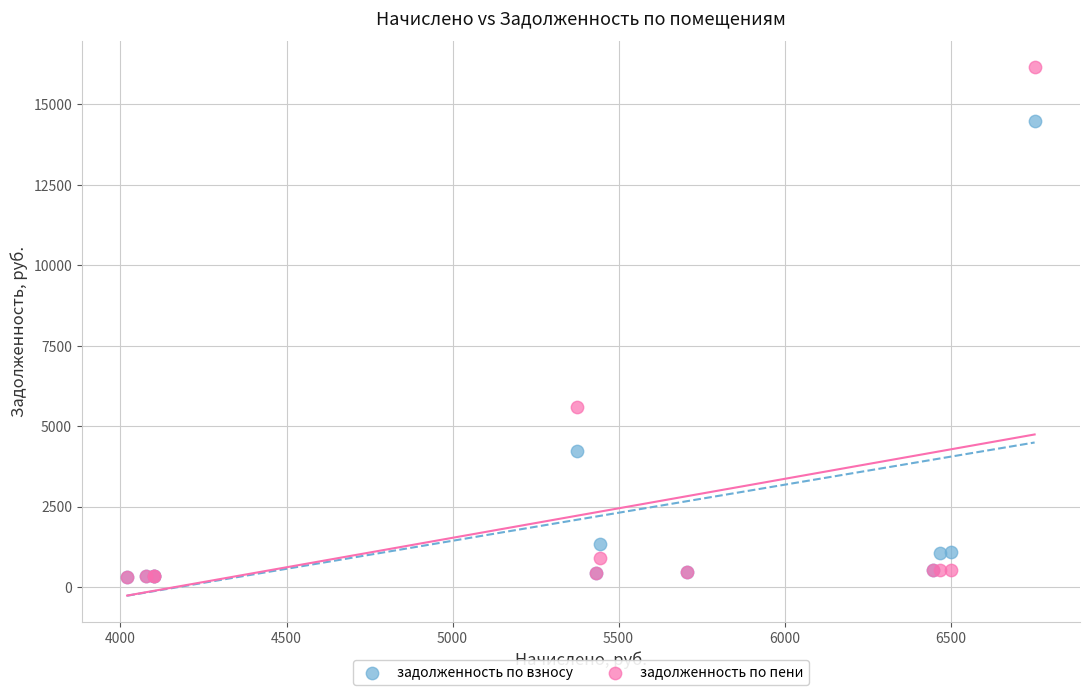

Which series reaches the maximum Y coordinate?

задолженность по пени